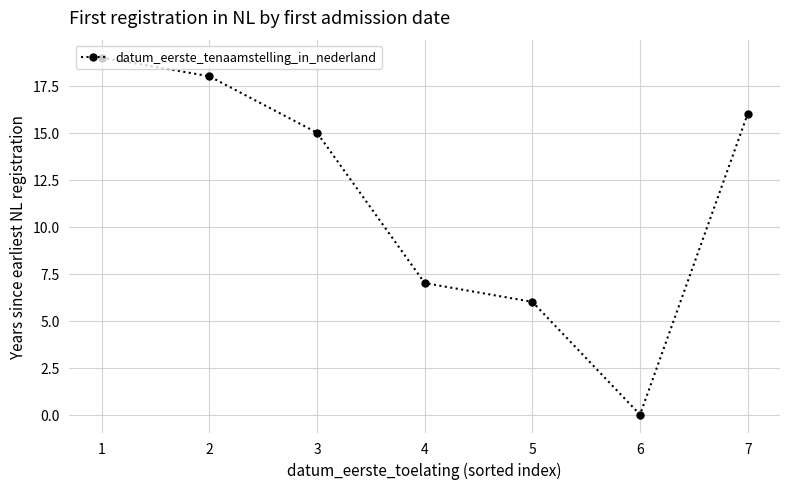

What is the value of the 7th point from the left?

16